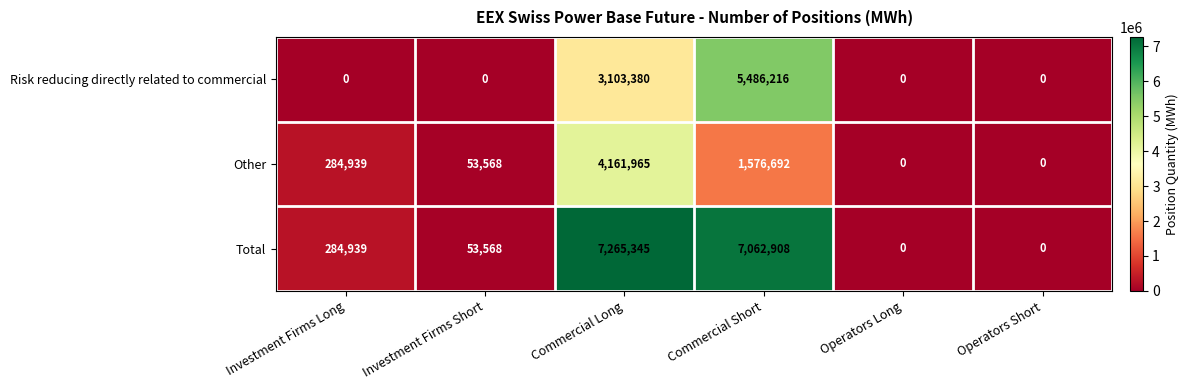

What is the maximum value for Risk reducing directly related to commercial?

5486216